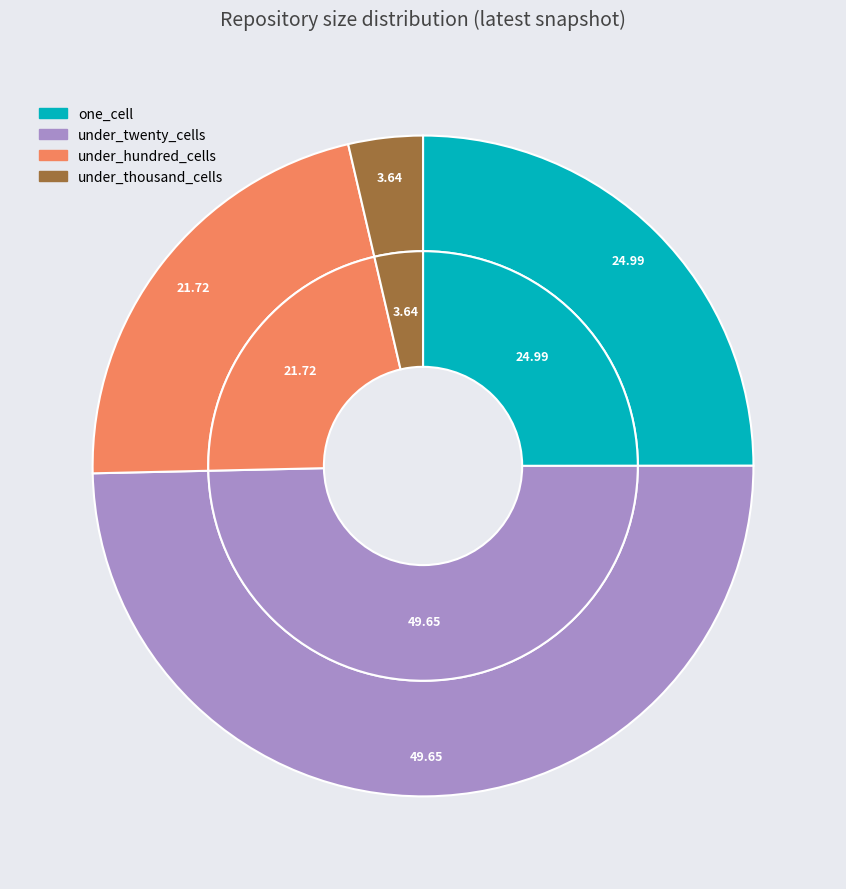

Does one_cell account for over 50% of the chart?

No